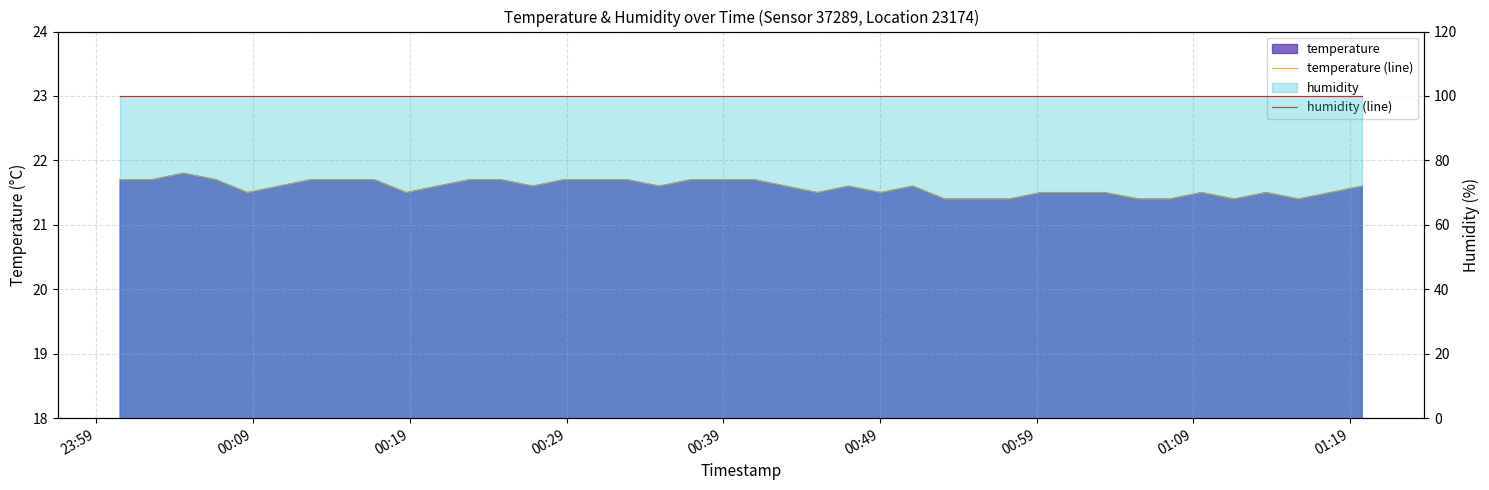

Which series has the largest range (max minus min)?

temperature (line)